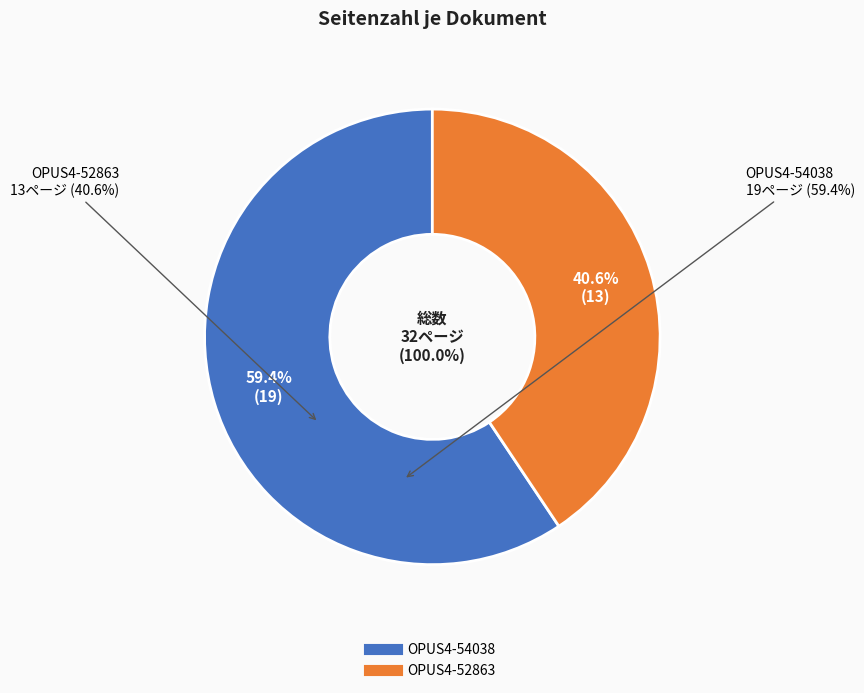

What percentage is NOT represented by OPUS4-52863?

59.4%